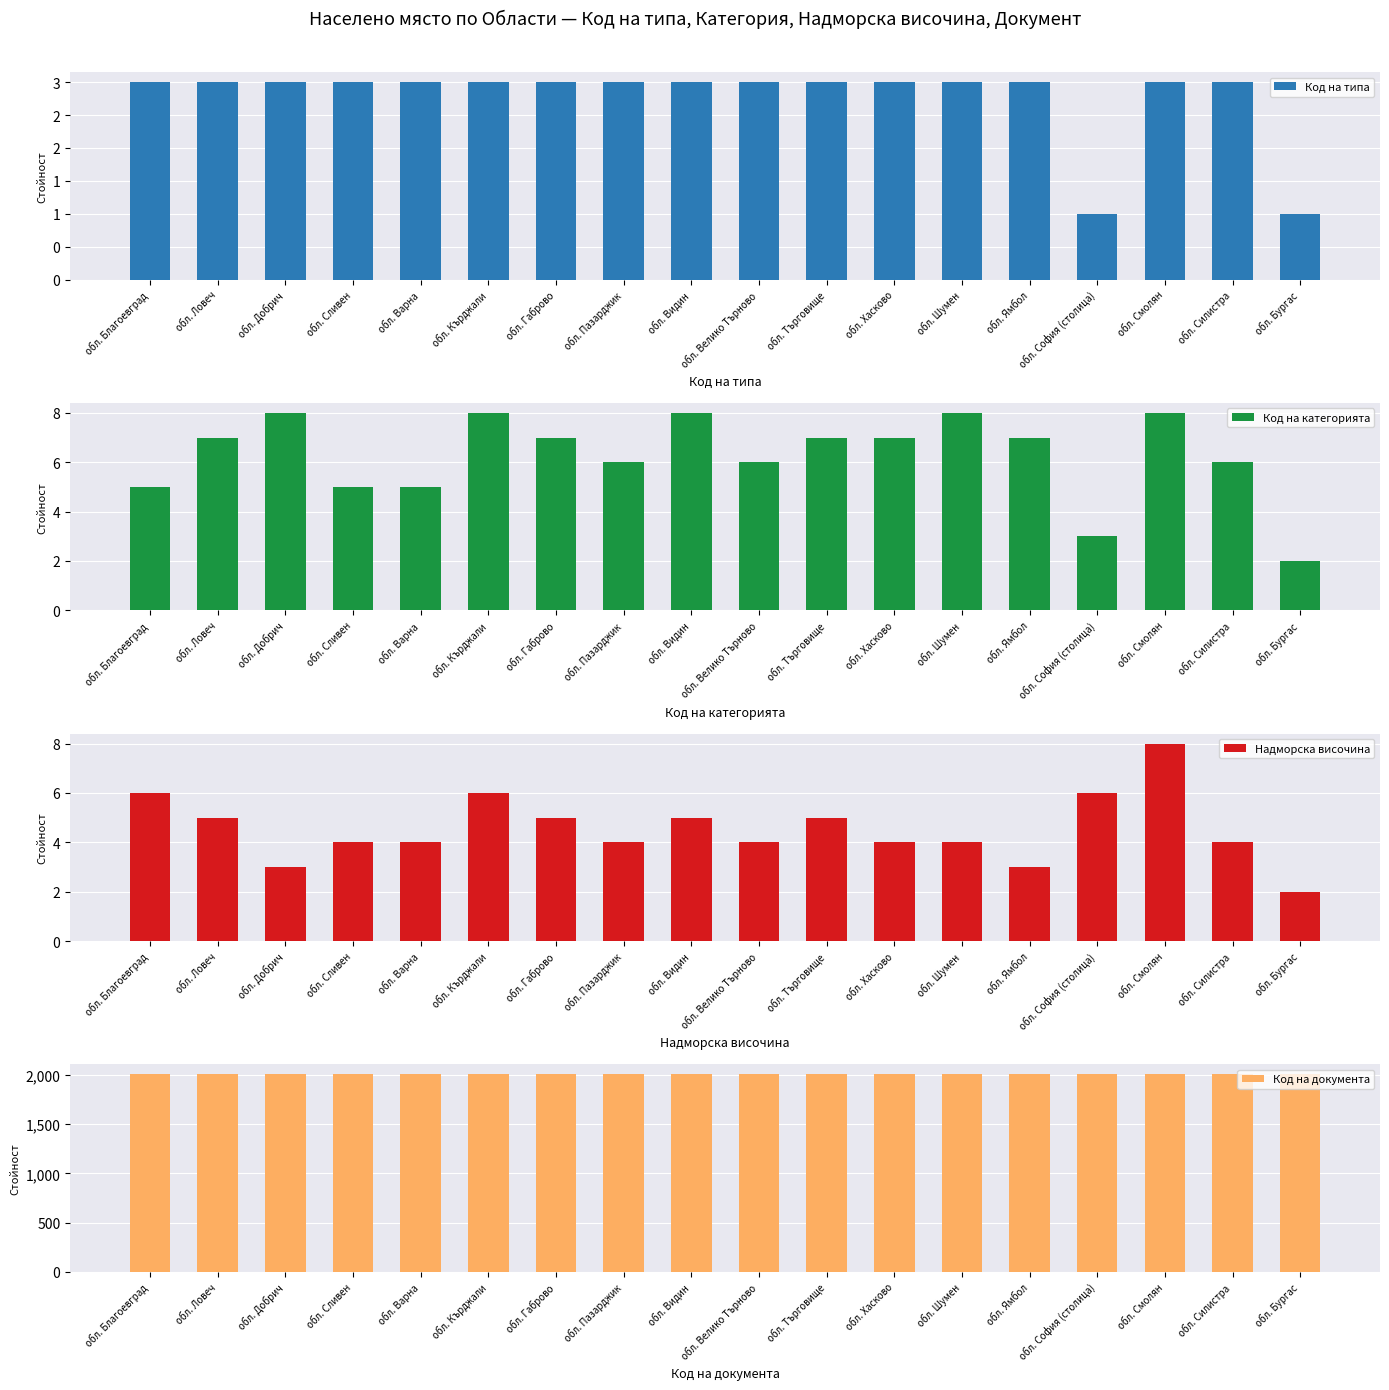

Which series has the largest range (max minus min)?

Код на категорията